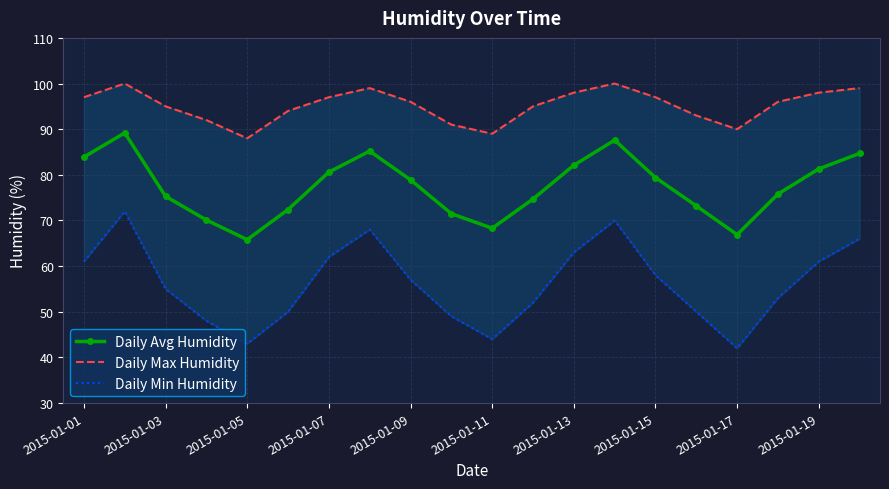

How many data points in Daily Max Humidity are less than 96?

9